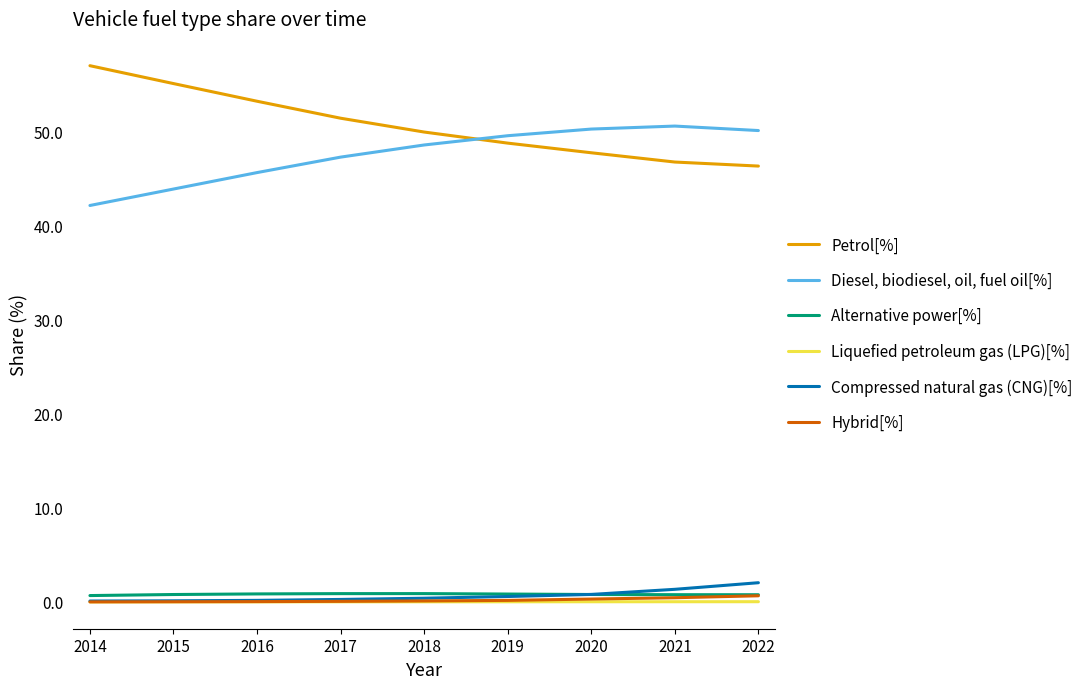

True or false: Hybrid[%] and Diesel, biodiesel, oil, fuel oil[%] cross at least once.

False